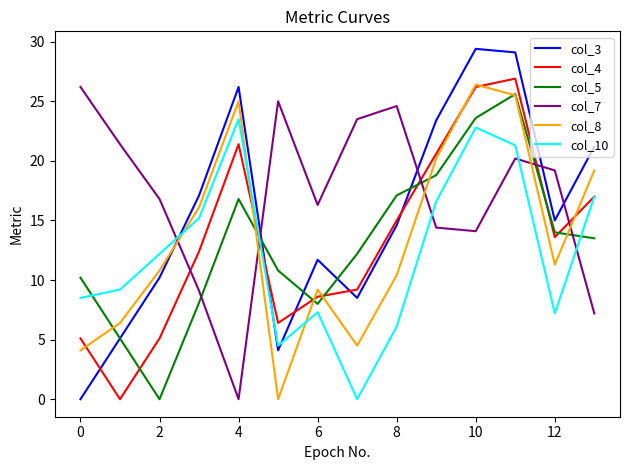

What is the maximum value shown in the chart?

29.4